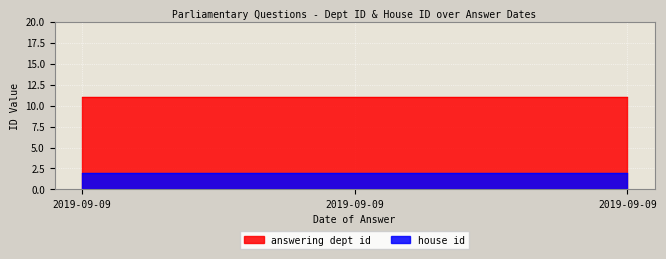

Is it true that answering dept id equals 15 at 2019-09-09?

False